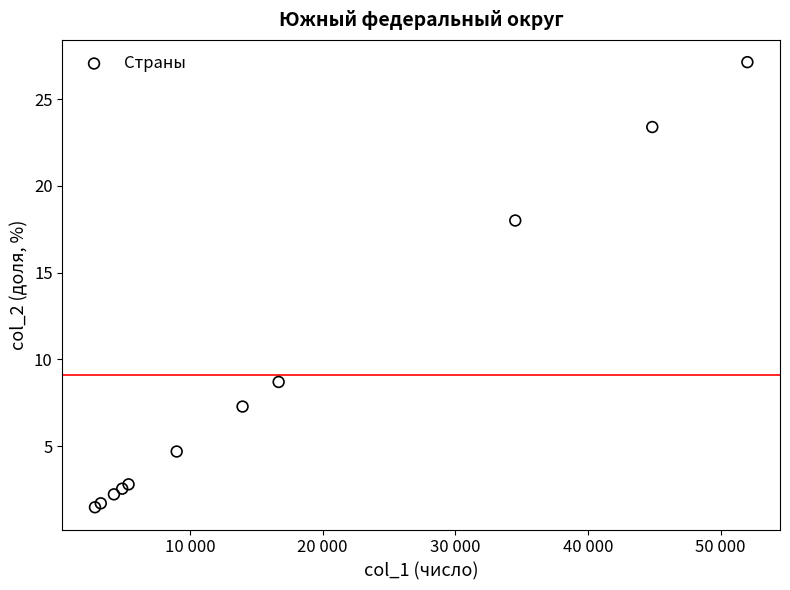

What Y value in the scatter plot is closest to 14?

18.0